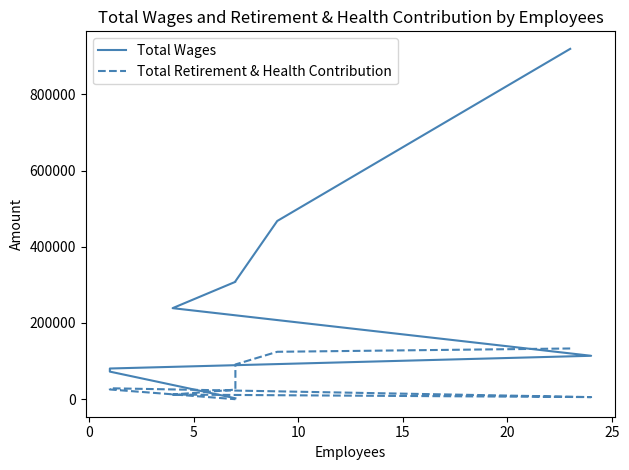

What is the average value of the Total Retirement & Health Contribution series?

49525